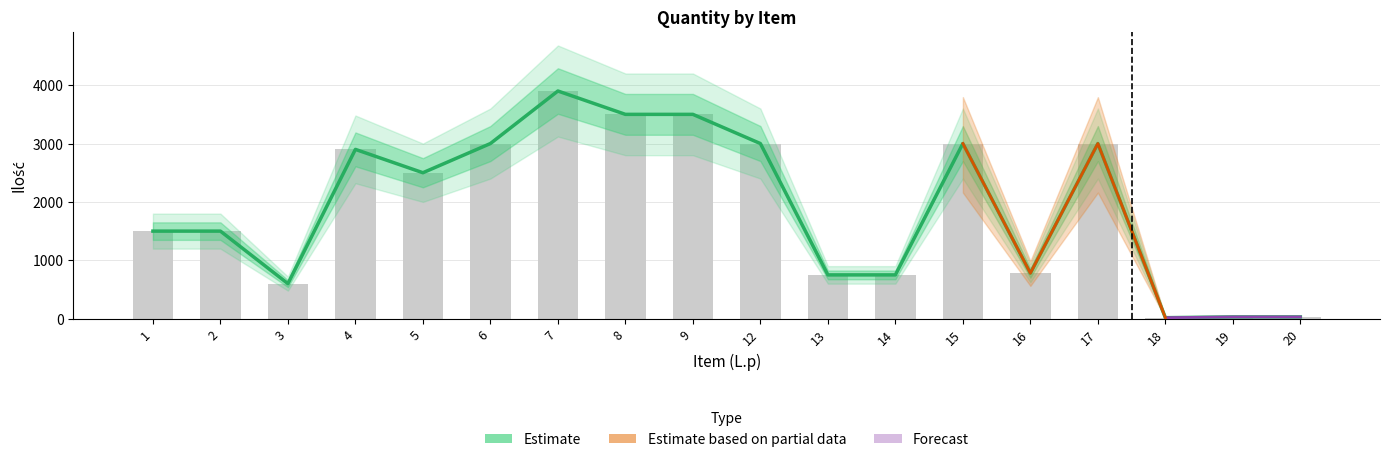

List the labels in order of value, smallest first.

18, 19, 20, 3, 13, 14, 16, 1, 2, 5, 4, 6, 12, 15, 17, 8, 9, 7